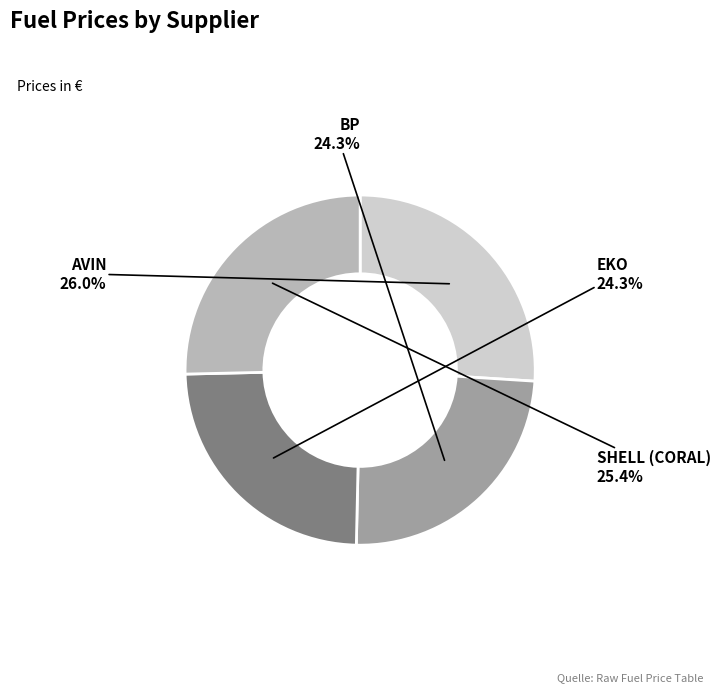

The EKO slice represents 24% of the pie. True or false?

True